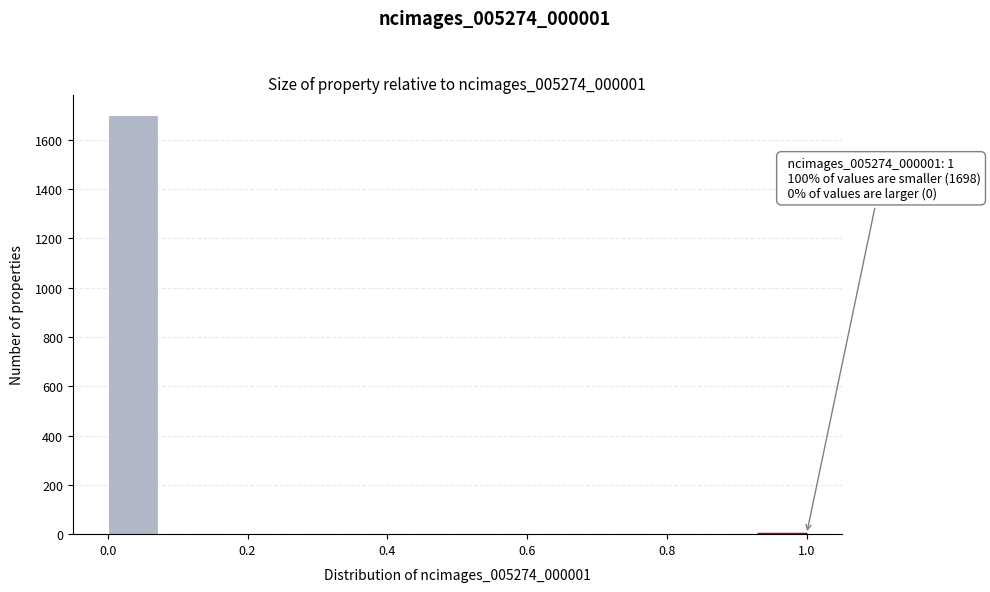

Around what value on the x-axis is the tallest bar? Give the approximate position of its centre, as read against the axis.

0.04